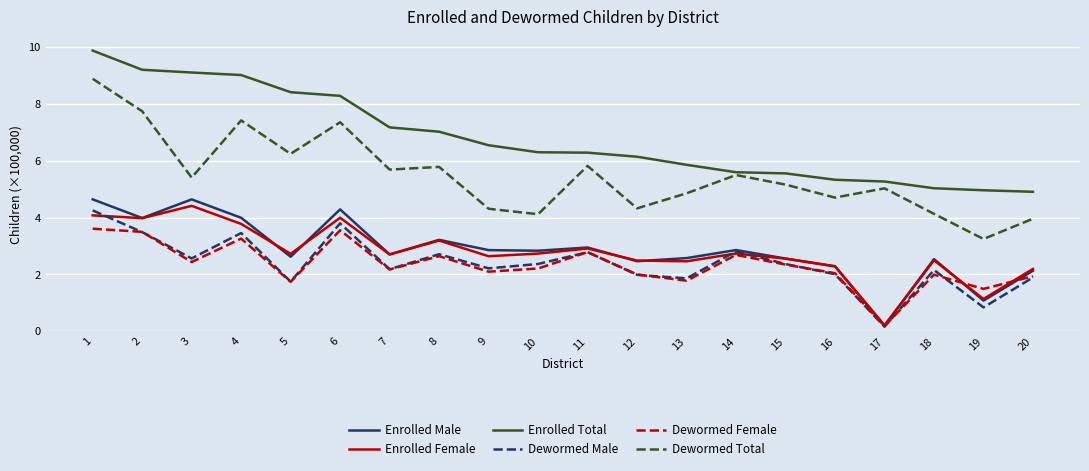

Between 4 and 9, which series saw the biggest shift?

Dewormed Total